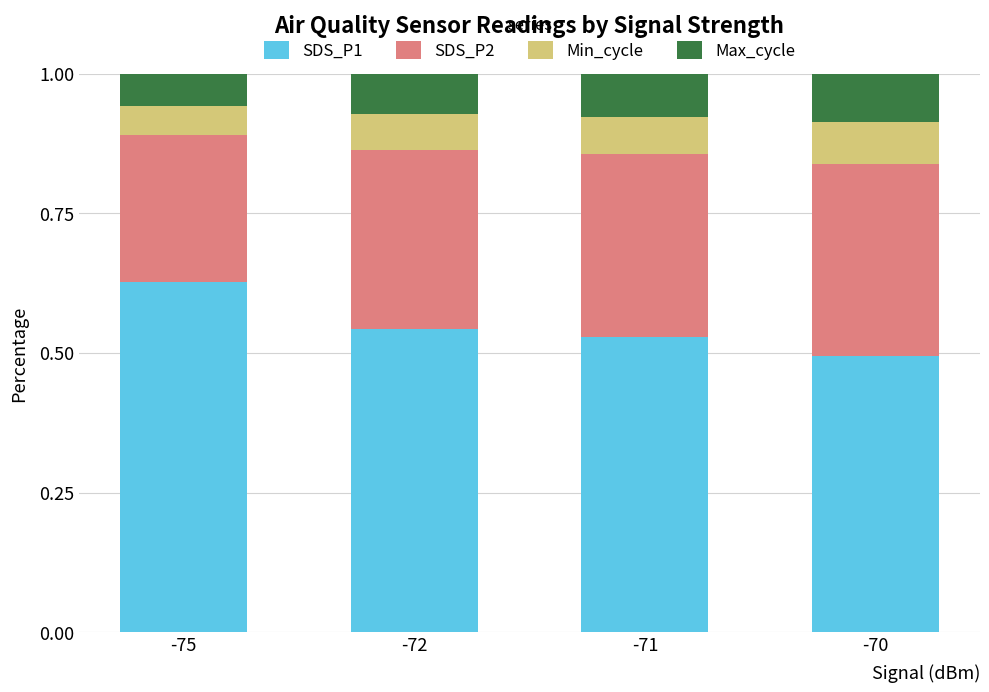

Which category has the lowest value in the SDS_P1 series?

-70